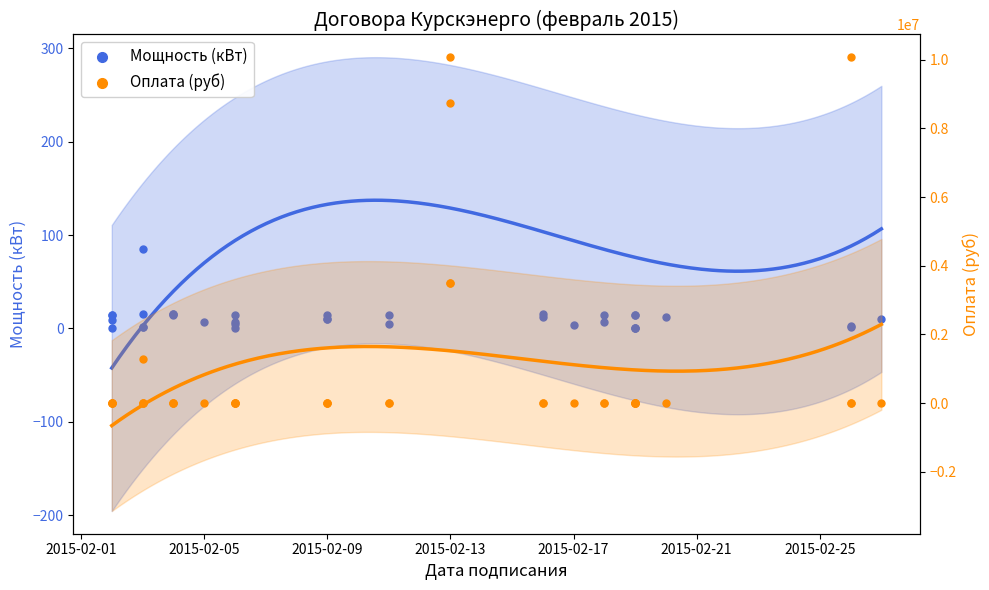

Which series has the largest Y range (max minus min)?

Оплата (руб)